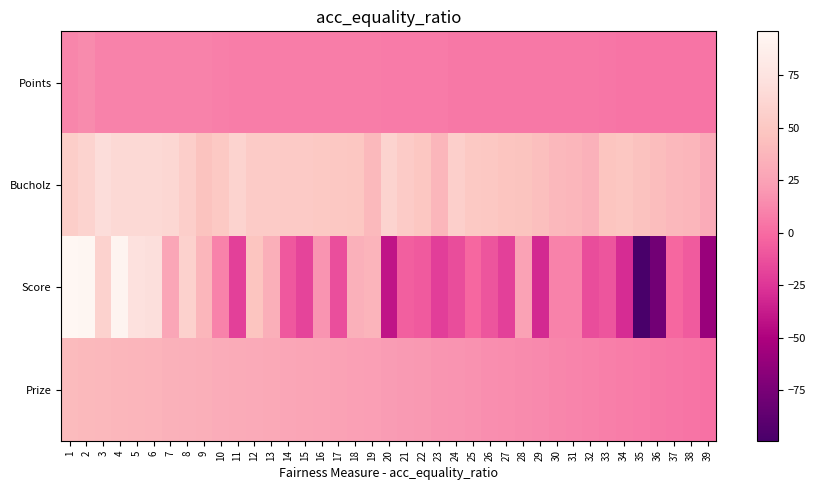

Reading left to right, list all the values displayed in this chart.

Points: 1=12	2=14	3=10	4=10	5=10	6=10	7=10	8=10	9=10	10=9	11=8	12=8	13=8	14=8	15=8	16=8	17=8	18=8	19=8	20=7	21=7	22=7	23=7	24=6	25=6	26=6	27=6	28=6	29=6	30=6	31=6	32=6	33=5	34=4	35=4	36=4	37=4	38=4	39=4
Bucholz: 1=55	2=60	3=69	4=65	5=65	6=65	7=64	8=56	9=46	10=51	11=60	12=53	13=53	14=52	15=52	16=51	17=50	18=49	19=40	20=60	21=53	22=49	23=38	24=57	25=51	26=50	27=48	28=47	29=44	30=39	31=38	32=35	33=48	34=49	35=45	36=42	37=39	38=38	39=31
Score: 1=96	2=95	3=59	4=93	5=73	6=71	7=28	8=58	9=38	10=10	11=-20	12=48	13=33	14=-9	15=-18	16=18	17=-13	18=34	19=36	20=-41	21=-6	22=-8	23=-21	24=-14	25=-2	26=-10	27=-20	28=25	29=-31	30=10	31=10	32=-14	33=-10	34=-29	35=-99	36=-78	37=-2	38=-7	39=-60
Prize: 1=41	2=40	3=39	4=38	5=37	6=36	7=35	8=34	9=33	10=32	11=31	12=30	13=29	14=28	15=27	16=26	17=25	18=24	19=23	20=22	21=21	22=20	23=19	24=18	25=17	26=16	27=15	28=14	29=13	30=12	31=11	32=10	33=9	34=8	35=7	36=6	37=5	38=4	39=3